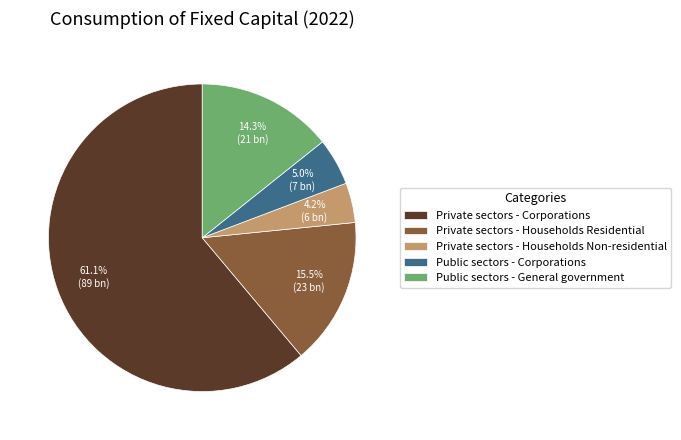

Between Public sectors - General government and Private sectors - Households Residential, which is larger?

Private sectors - Households Residential